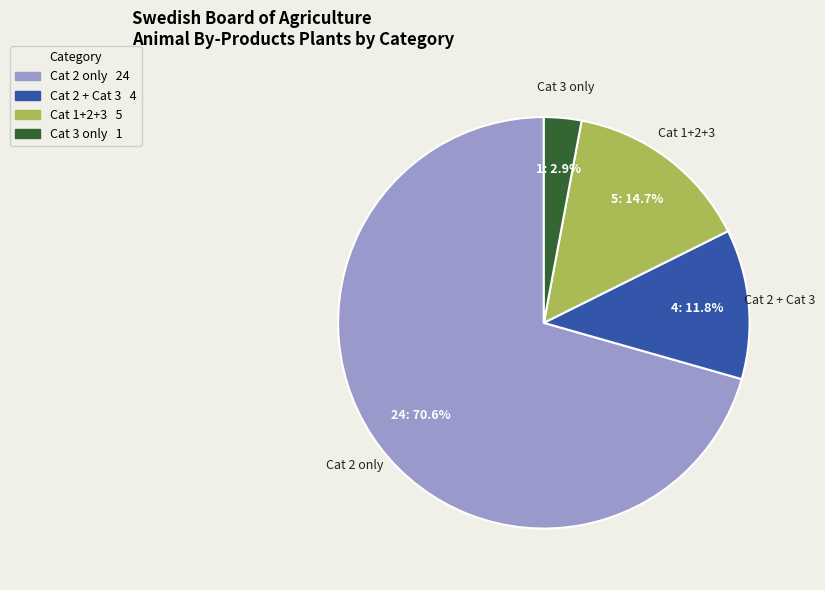

Count the number of slices in the pie.

4